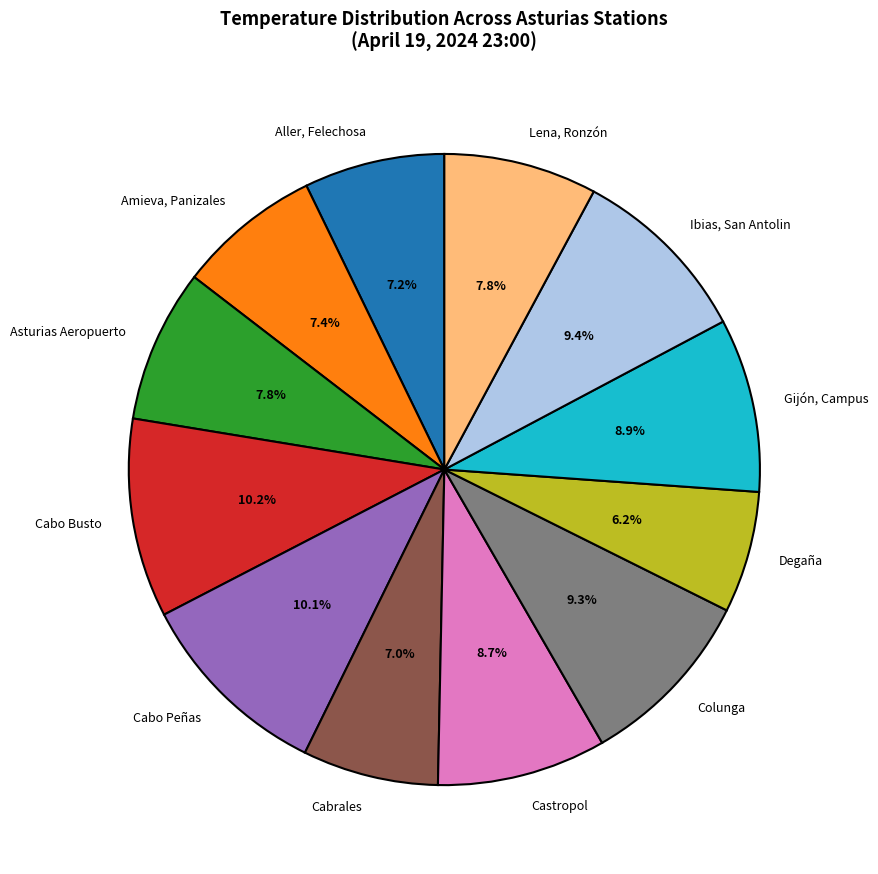

Do Cabo Busto and Asturias Aeropuerto together represent more than half of the pie?

No